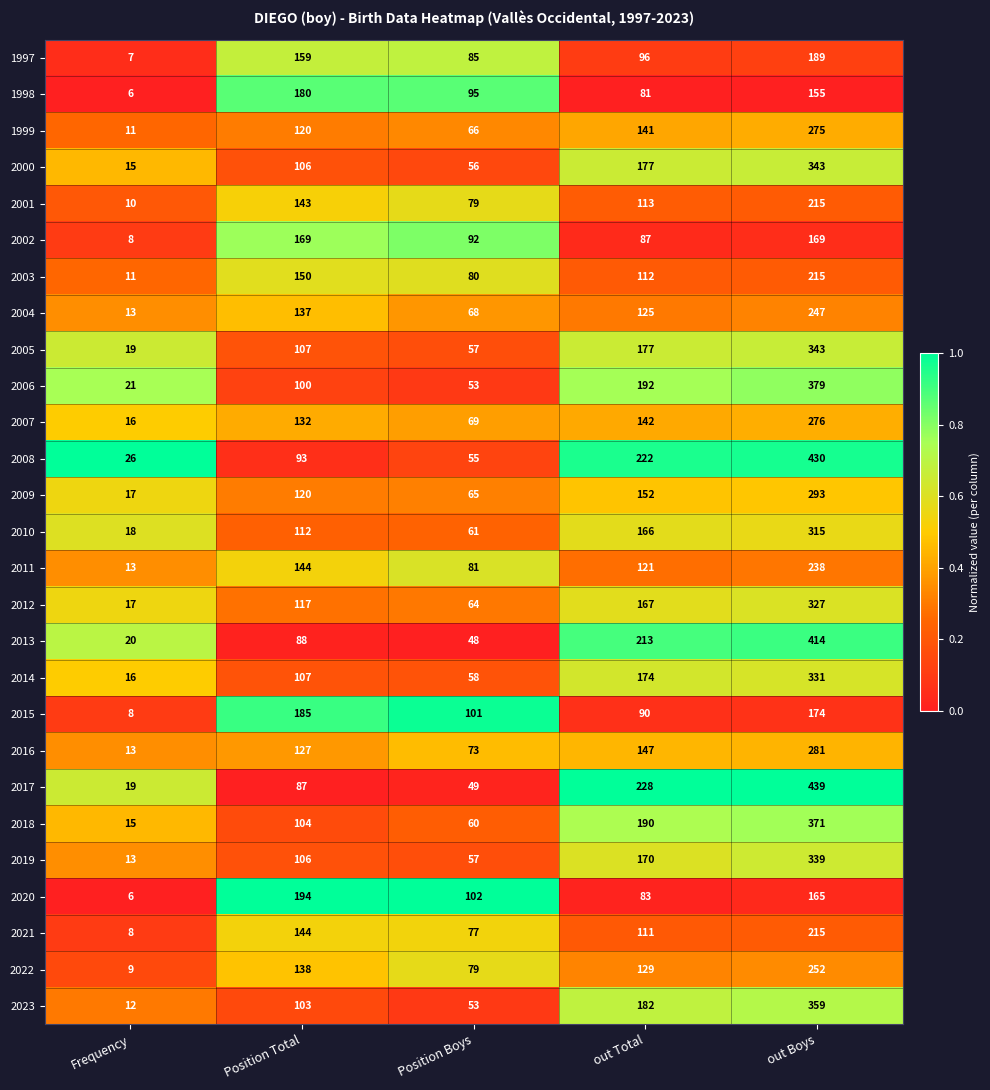

What is the difference between the highest and lowest values at out Boys?

284